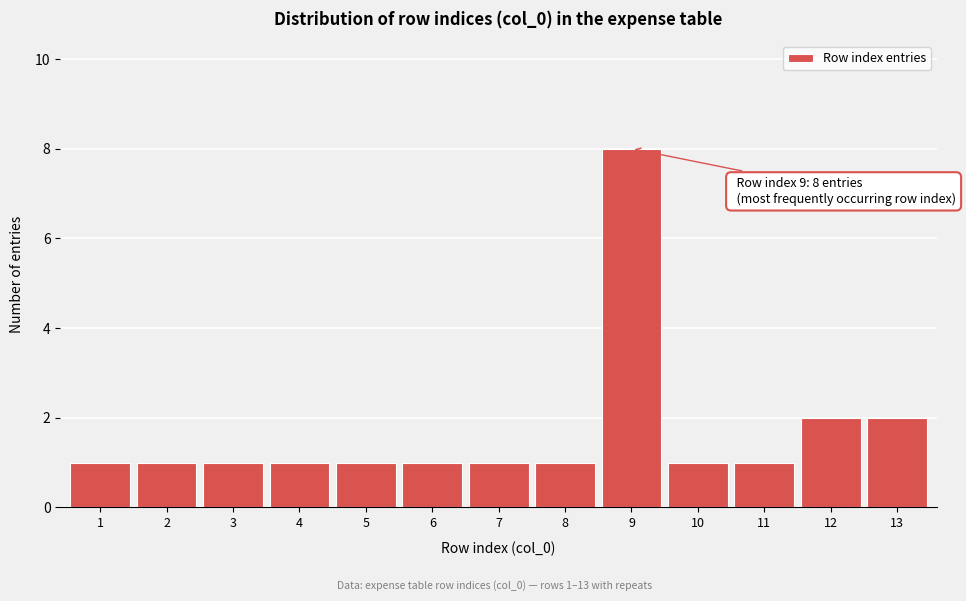

Reading right to left, transcribe all the data shown in this chart.

2	2	1	1	8	1	1	1	1	1	1	1	1